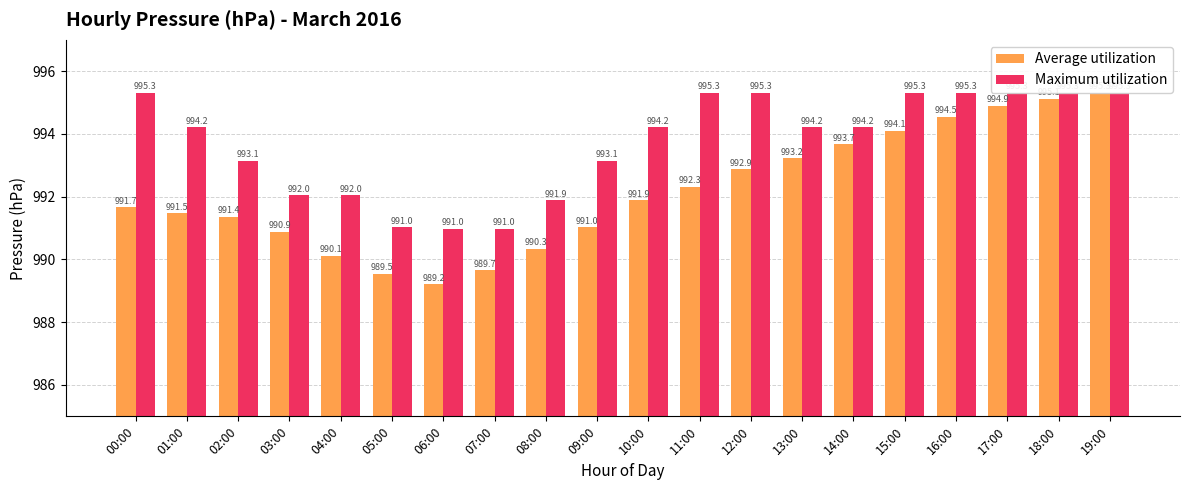

What is the sum of the Average utilization values at 15:00 and 19:00?

1989.4